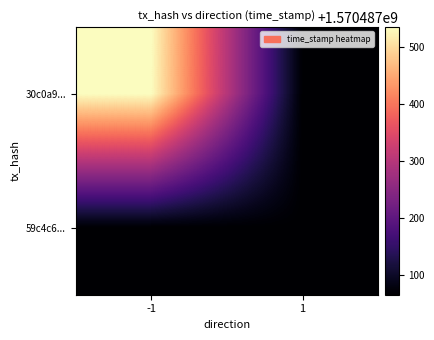

List the series in order of their overall mean, highest first.

30c0a95204158ea95ab5183b928bc592468dbaa, 59c4c6c7ba58c8bb7f6c691ddc7bb0f5c39c131